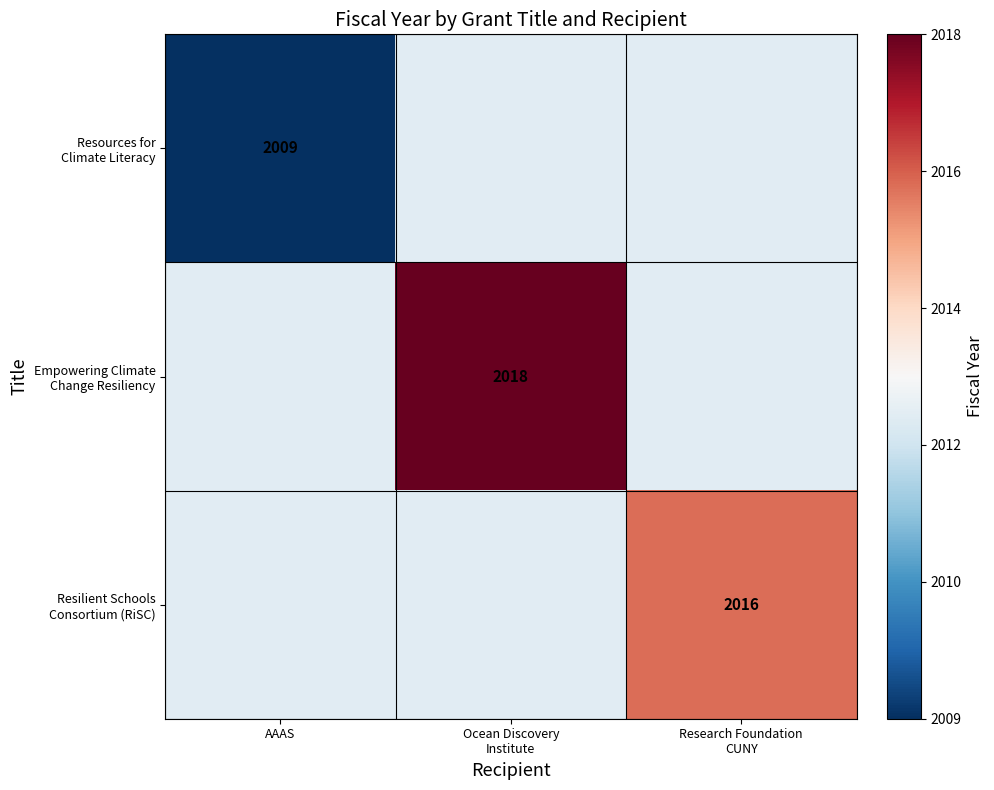

What is the greatest value displayed?

2018